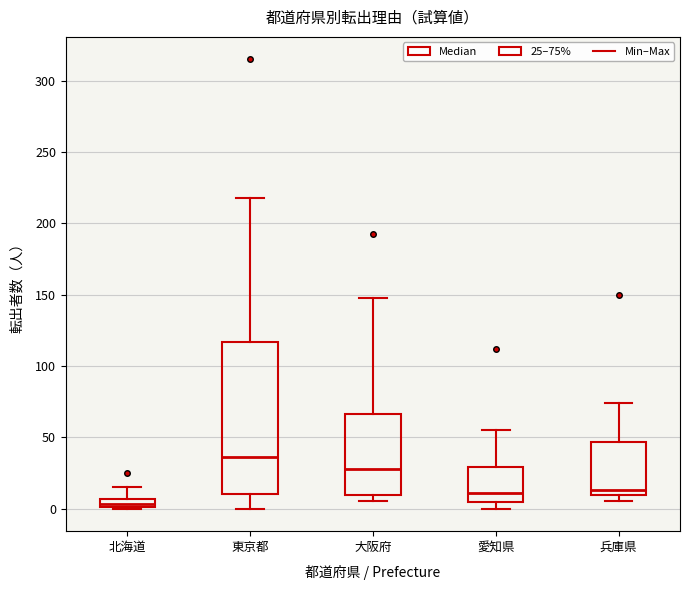

Where is the lower edge of the box for 愛知県 on the y-axis? The values are not printed on the chart, so give them approximately, as read against the axis.

5